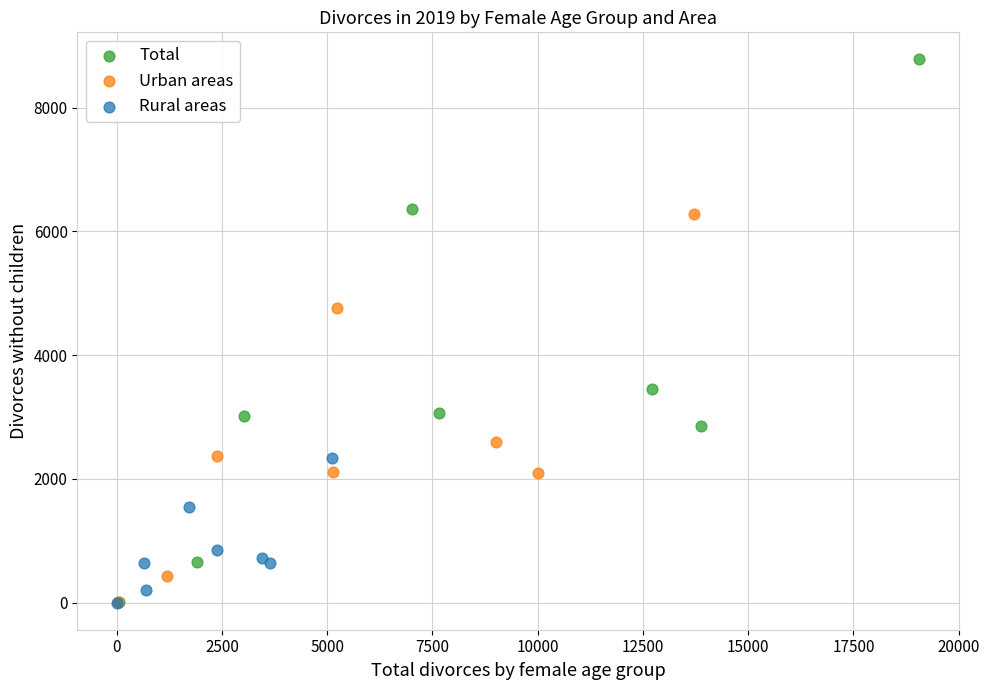

Which series contains the highest Y value?

Total